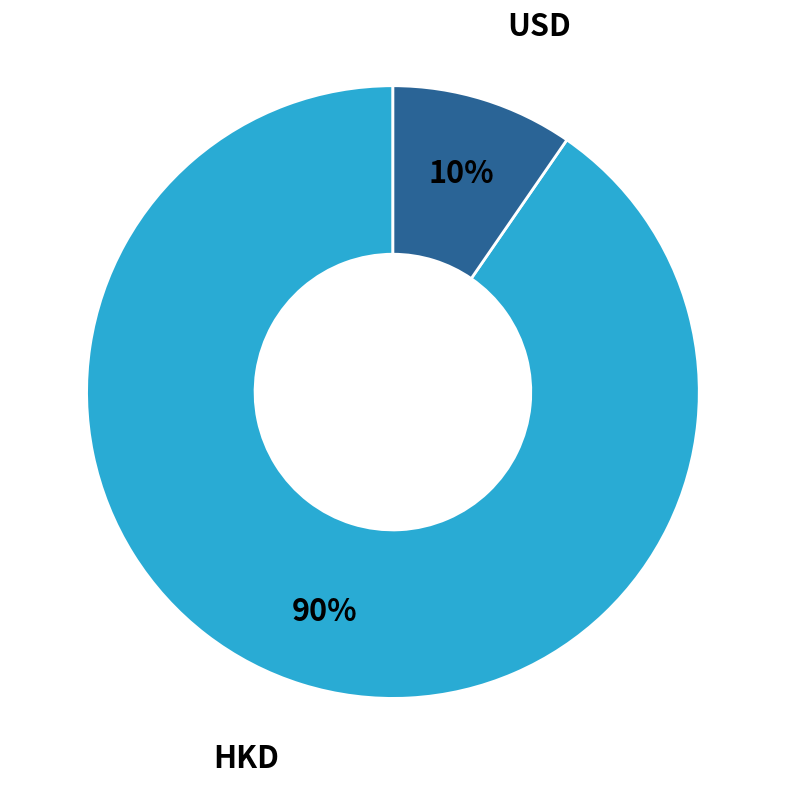

Does any single category account for the majority?

Yes